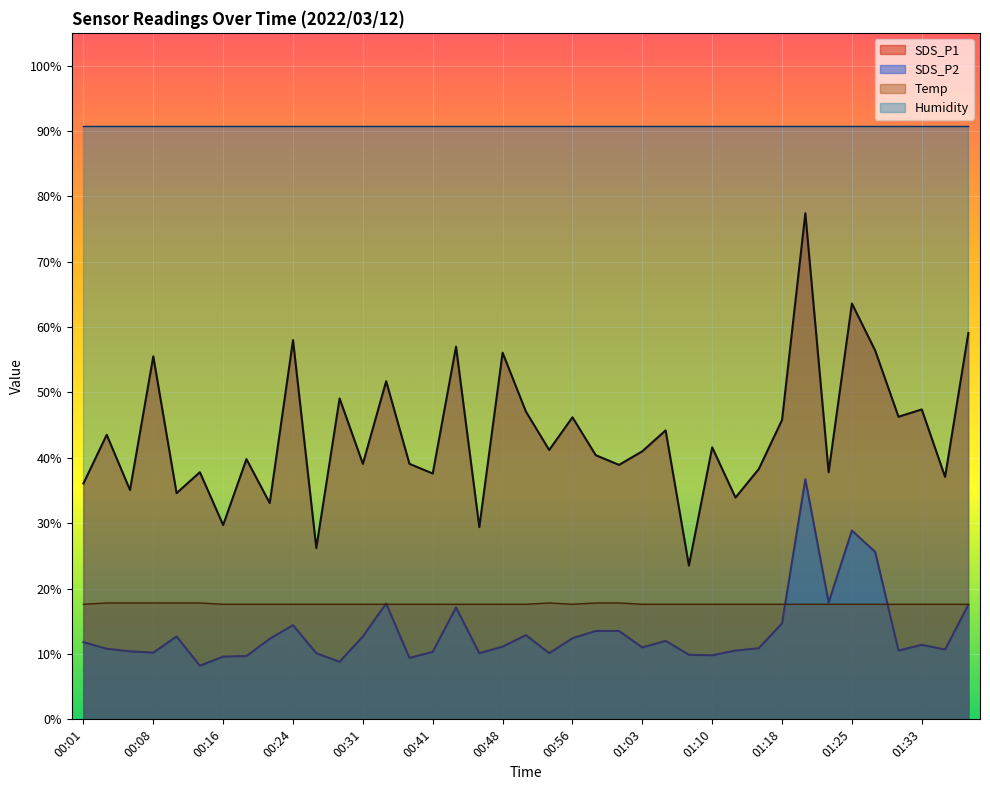

Where is SDS_P1 nearest to the value 50?

00:28